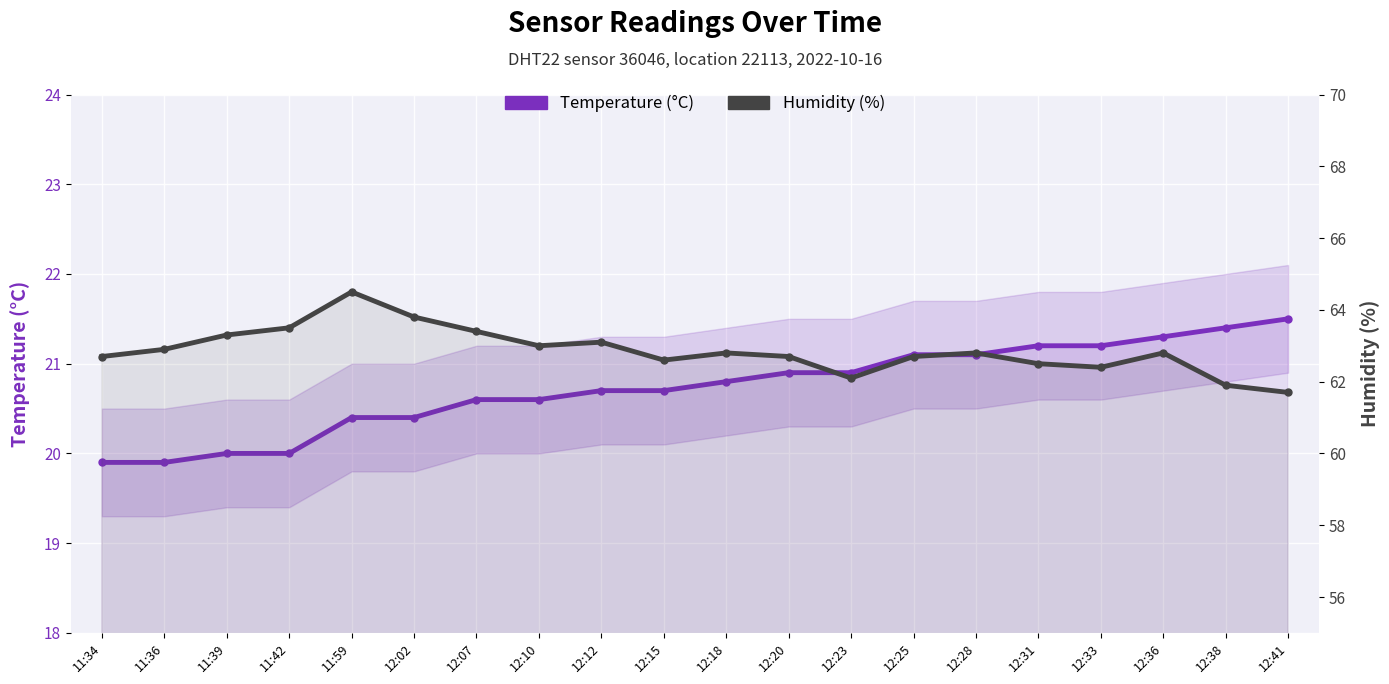

Count the number of data series in this chart.

2